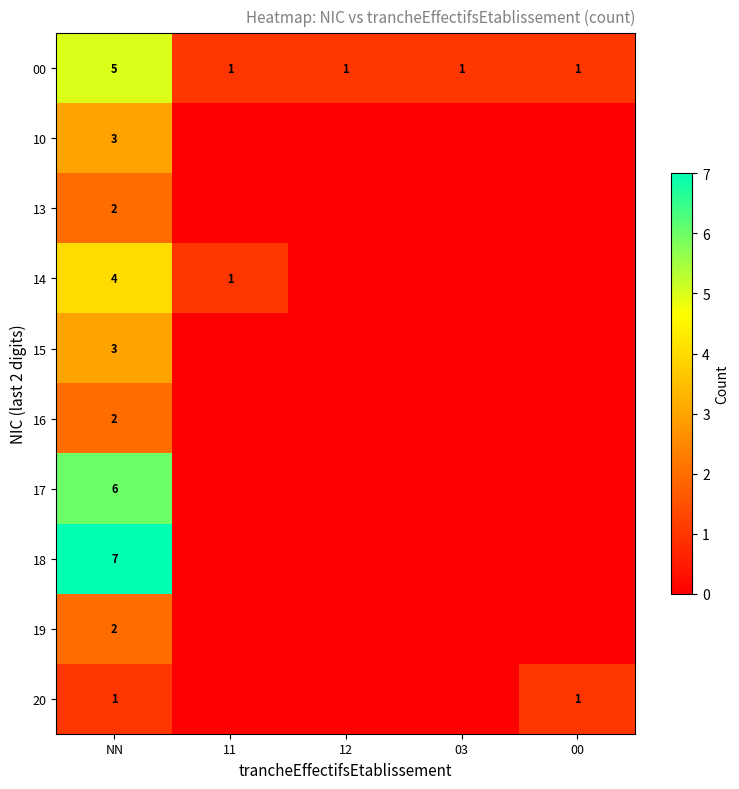

At which category is the sum across all series the highest?

NN